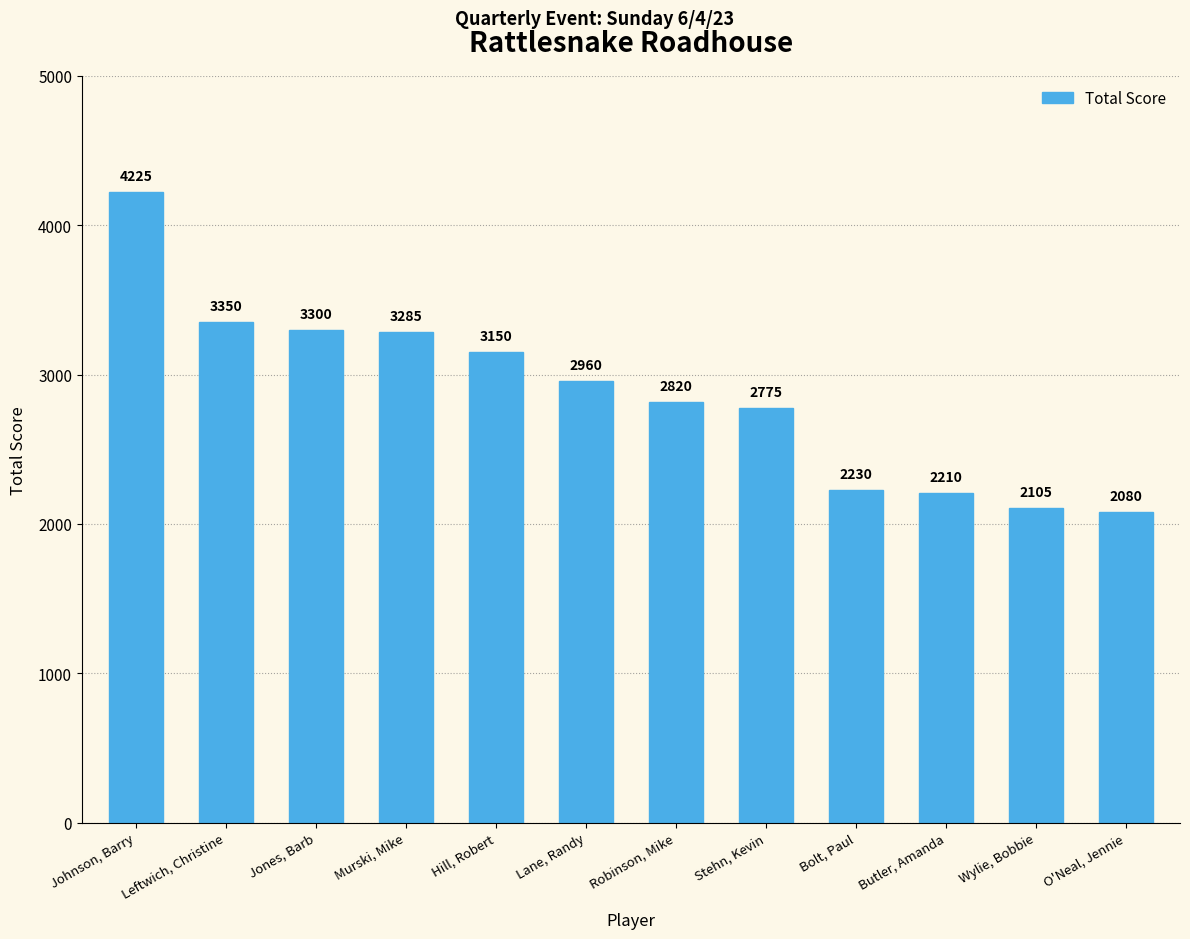

What is the difference between the maximum and minimum values?

2145